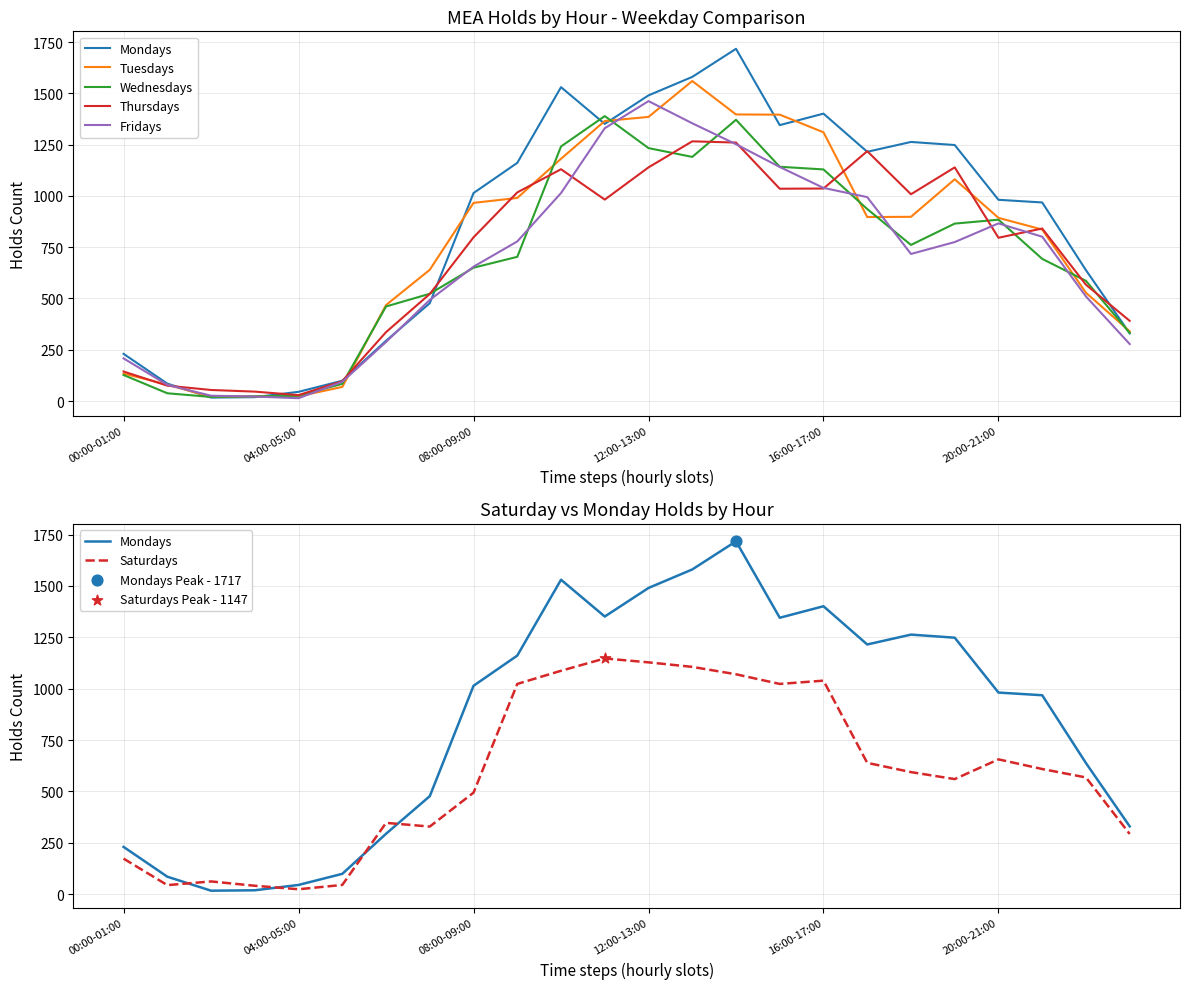

Which series reaches the minimum Y coordinate?

Fridays